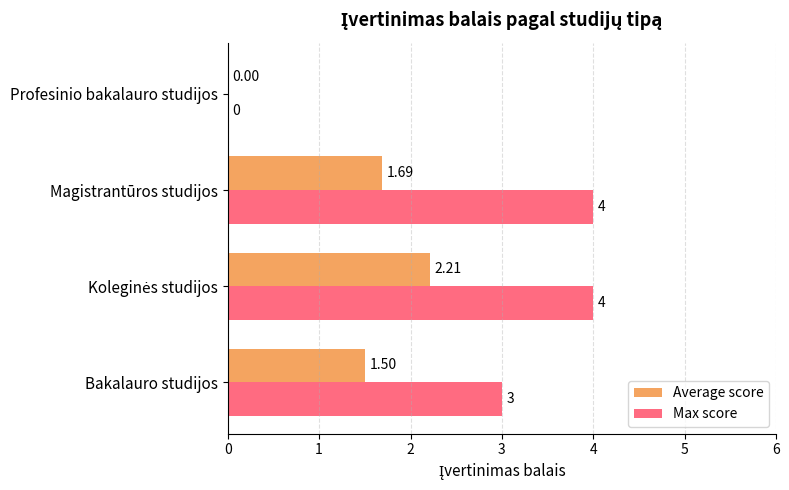

Which series changed the most between Bakalauro studijos and Magistrantūros studijos?

Max score